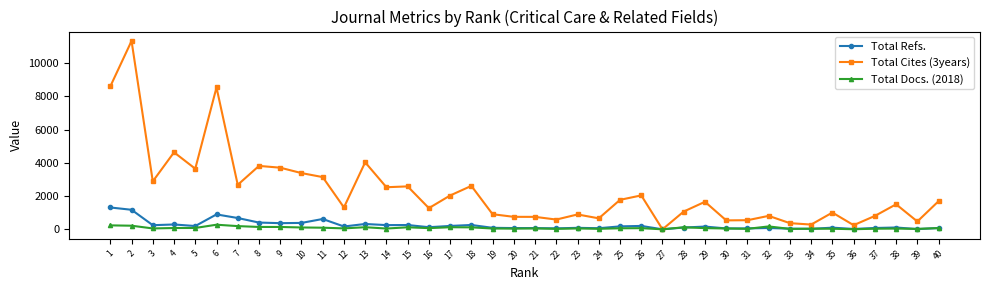

Which series has the largest range (max minus min)?

Total Cites (3years)